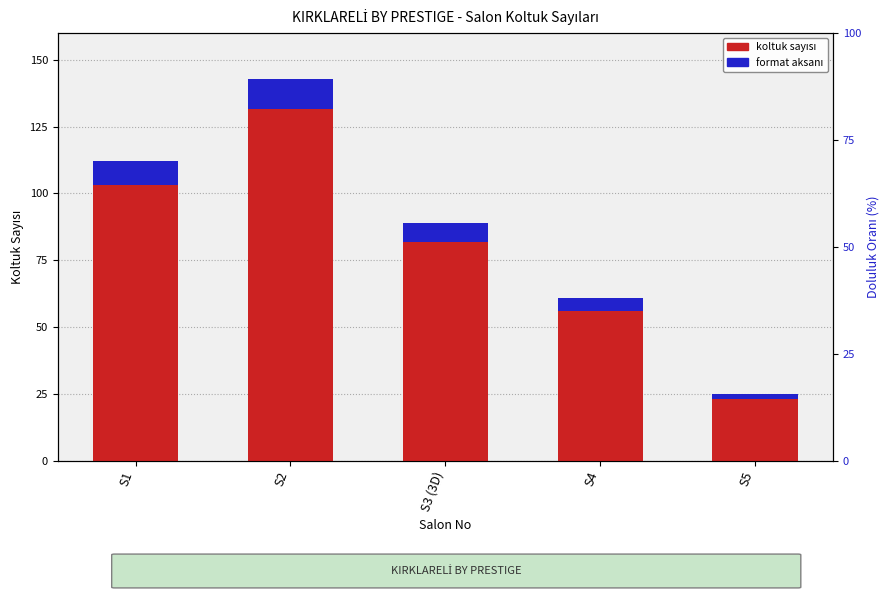

What is the label of the 3rd bar from the right?

S3 (3D)